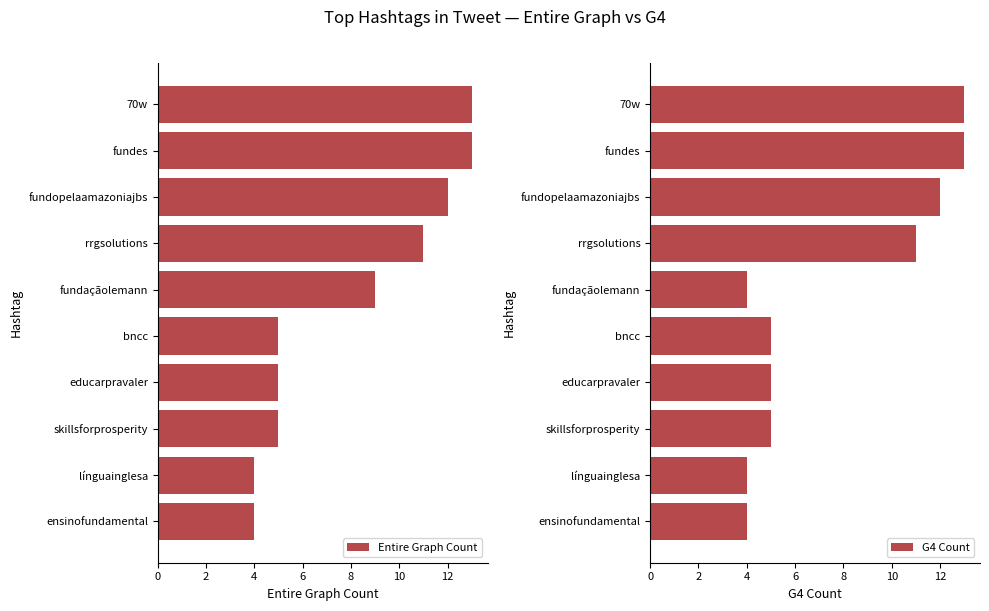

At how many categories does at least one series exceed 7?

5